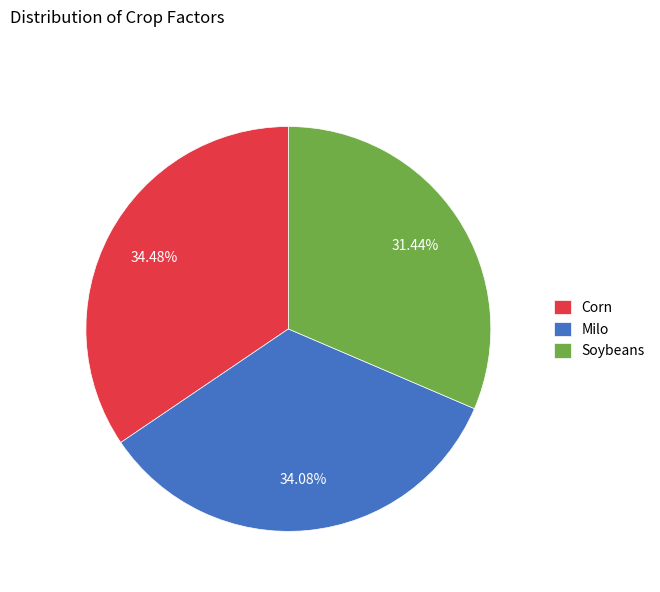

To the nearest percent, what portion does Milo represent?

34%